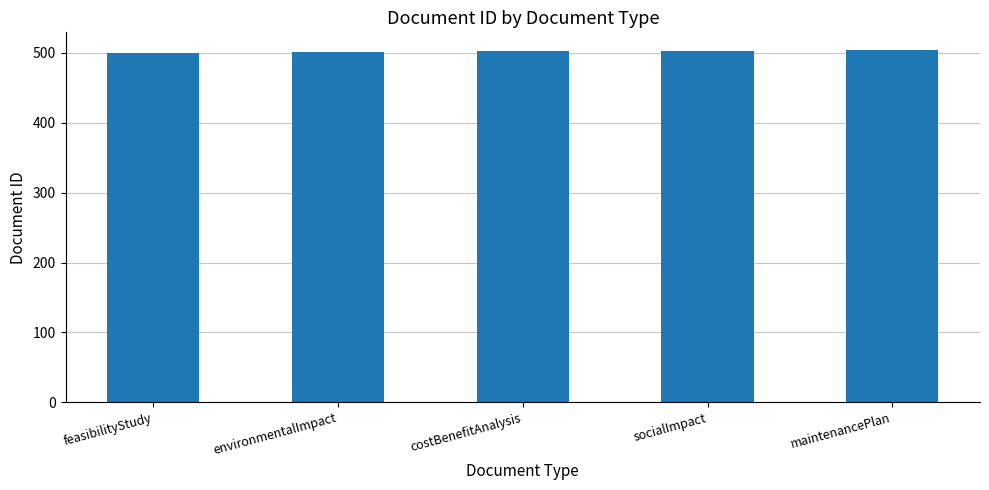

Count the number of data series in this chart.

1